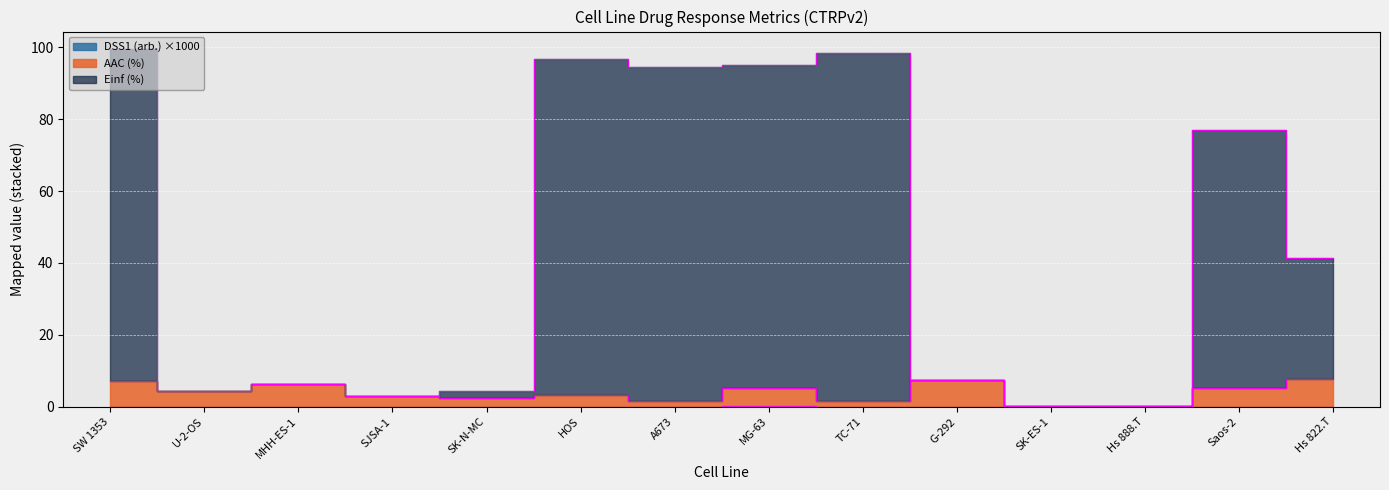

Reading left to right, extract all data points from this chart.

AAC (%): 7.2	4.3	6.2	3.1	2.3	3.2	1.7	5.2	1.5	7.3	0.2	0.1	5.2	7.7
Einf (%): 99.4	4.3	6.2	3.1	4.3	96.8	94.6	95.2	98.5	7.3	0.2	0.1	76.9	41.4
DSS1 (arb.): 0.0	0.0	0.0	0.0	0.0	0.0	0.0	0.3	0.0	0.0	0.0	0.0	0.0	0.0